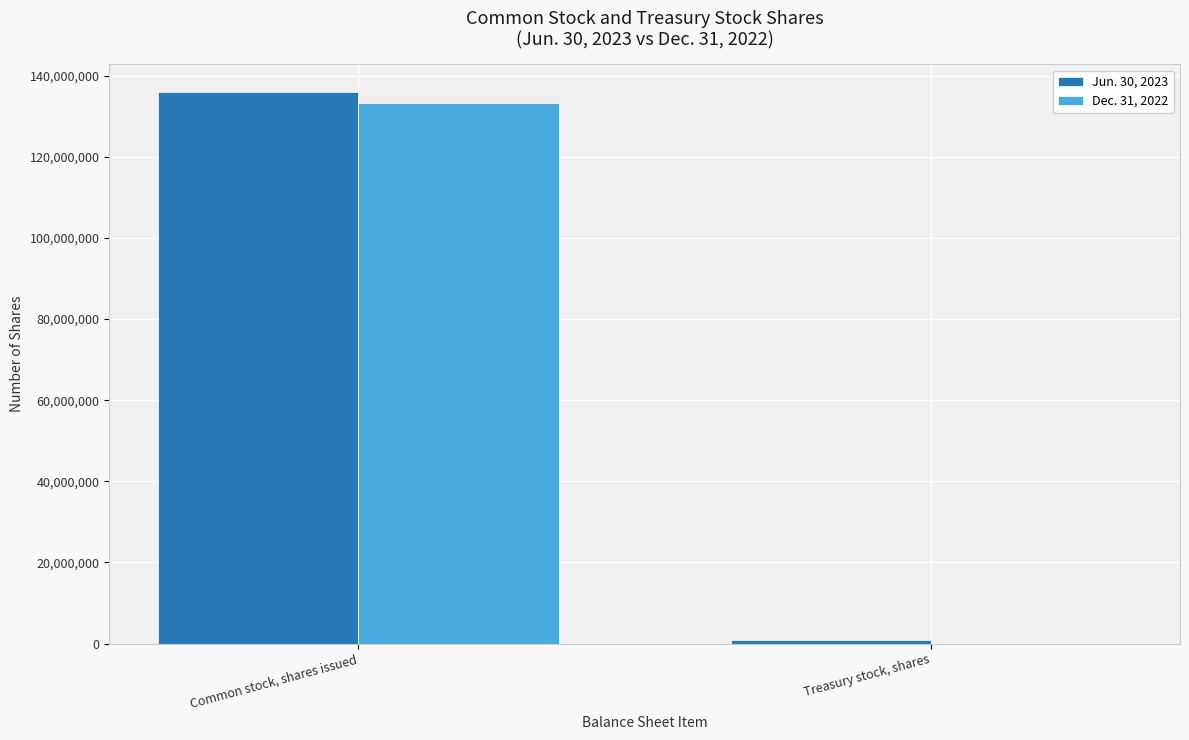

At which category does the chart reach its peak across all series?

Common stock, shares issued